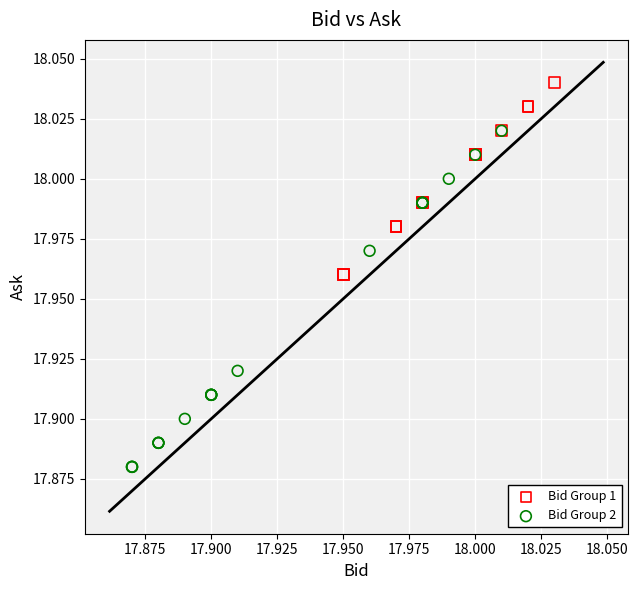

Which series contains the highest Y value?

Bid Group 1